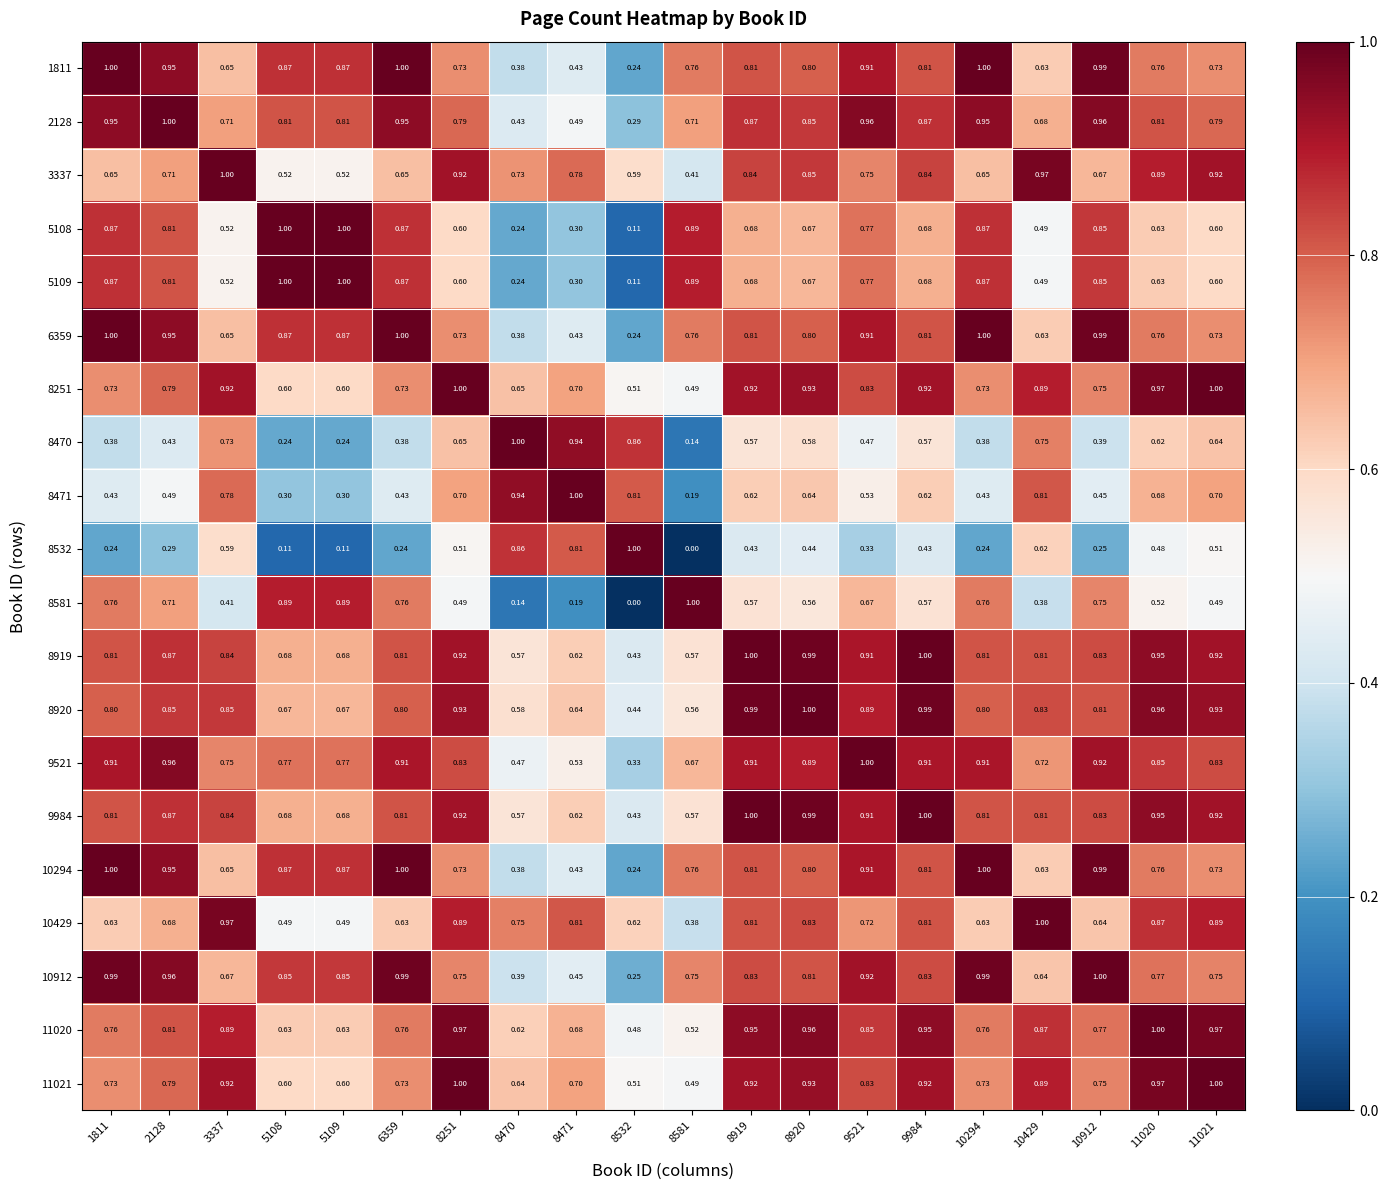

Count the number of data series in this chart.

20